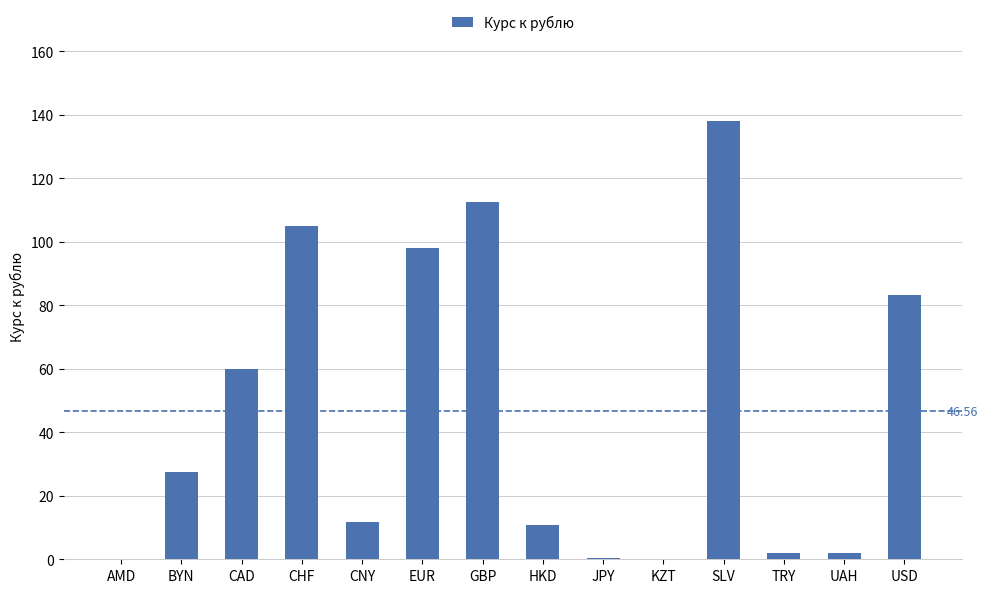

What is the sum of the values at CNY and SLV?

149.7